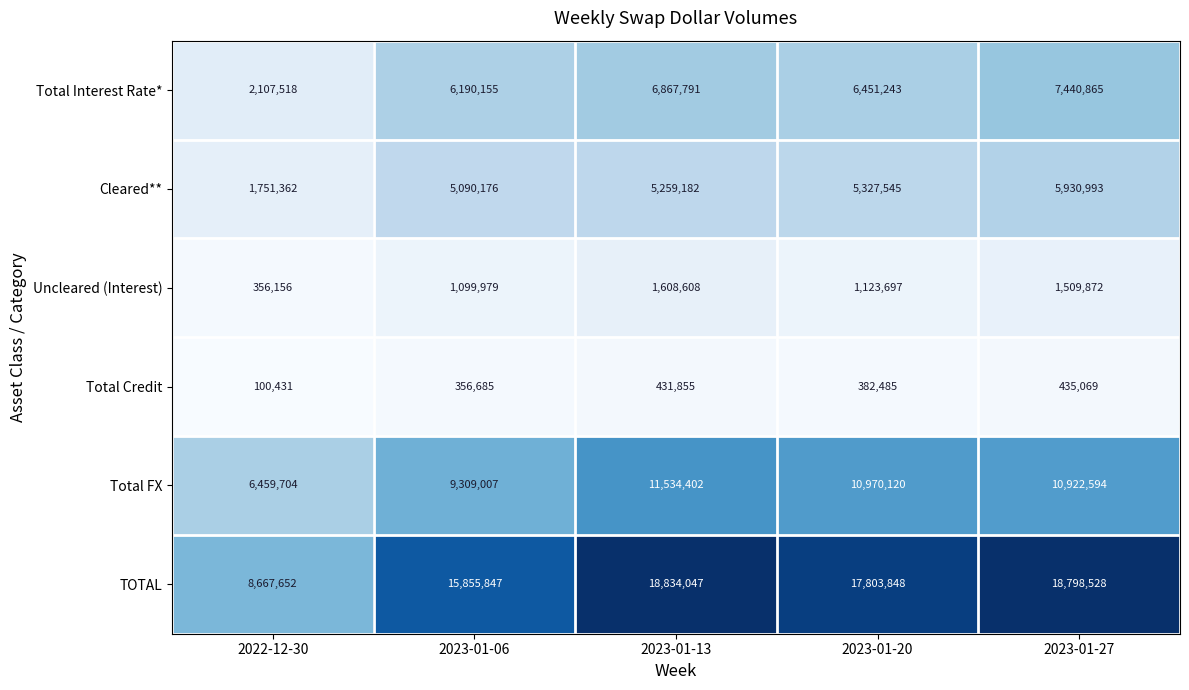

True or false: TOTAL has a value of 31381027 at 2023-01-13.

False